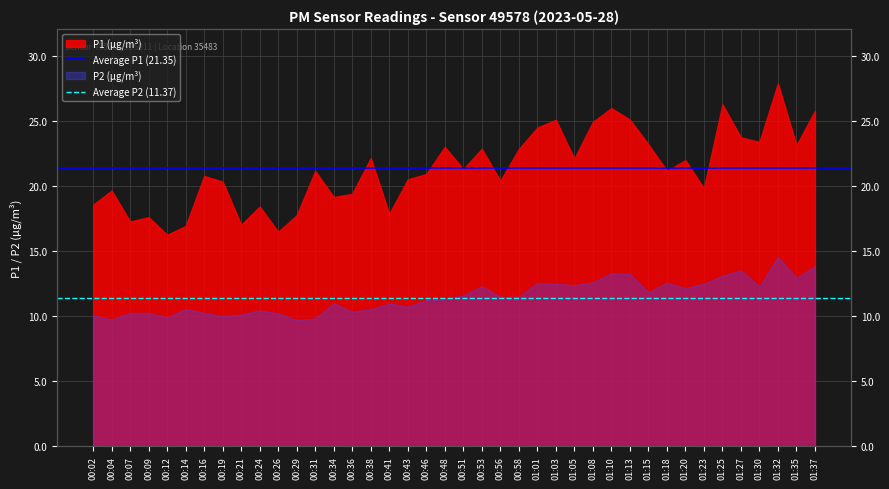

At which label does Average P1 (21.35) reach its minimum?

00:02